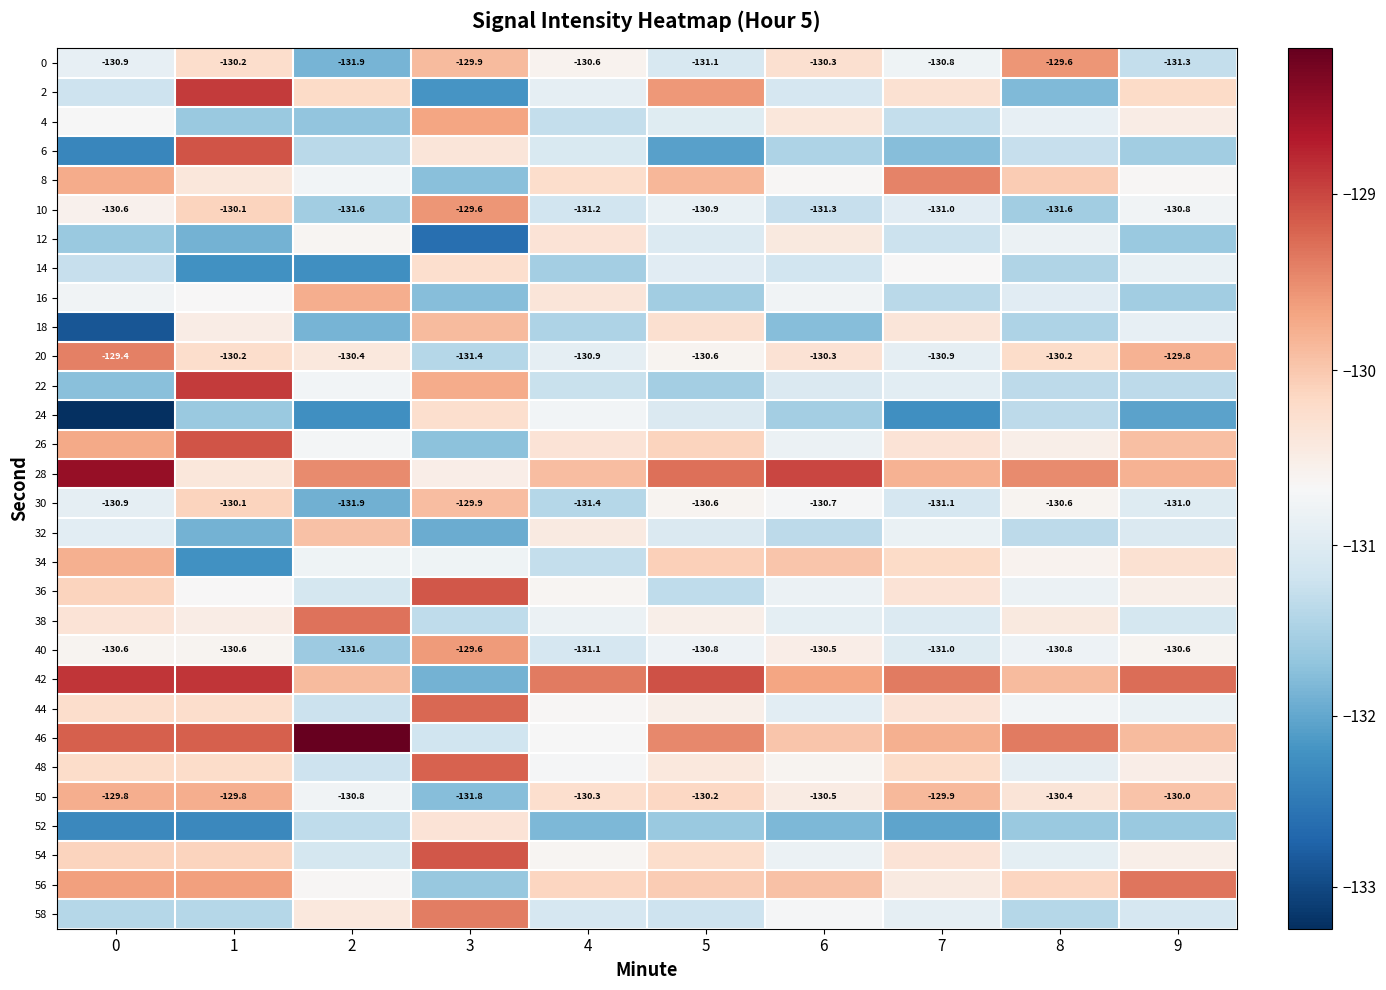

List the labels in order of 38 value, smallest first.

3, 9, 7, 6, 4, 5, 1, 8, 0, 2